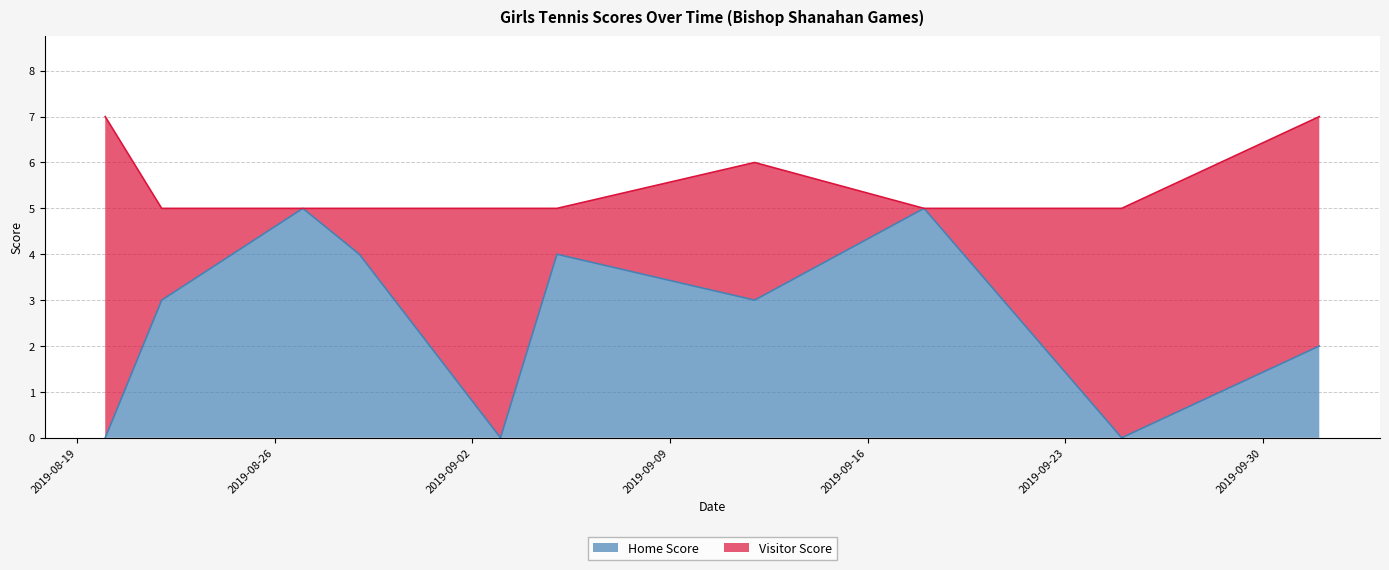

The chart shows a value of 7 at 2019-09-18. True or false?

False